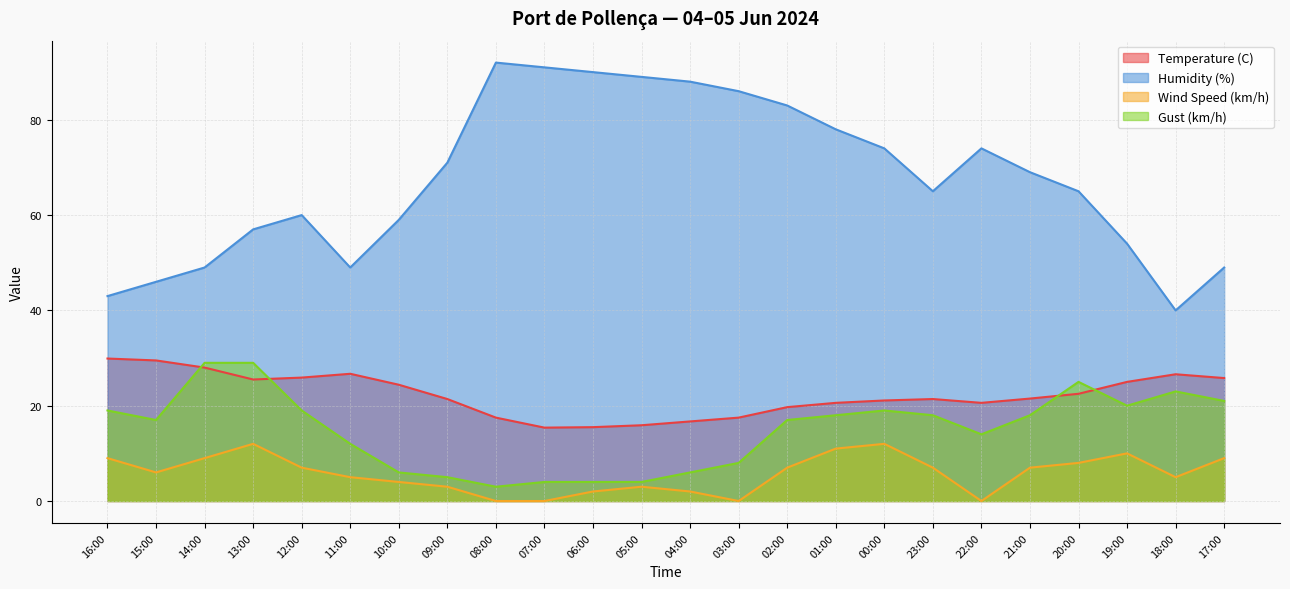

At which category does Wind Speed (km/h) reach its first local peak?

13:00